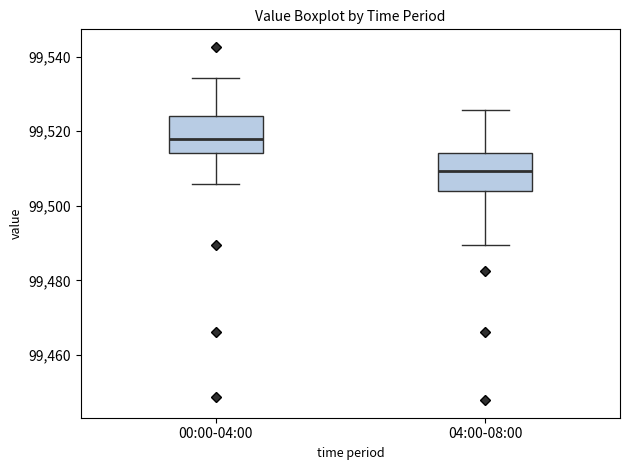

Which box's median line is the lowest?

04:00-08:00